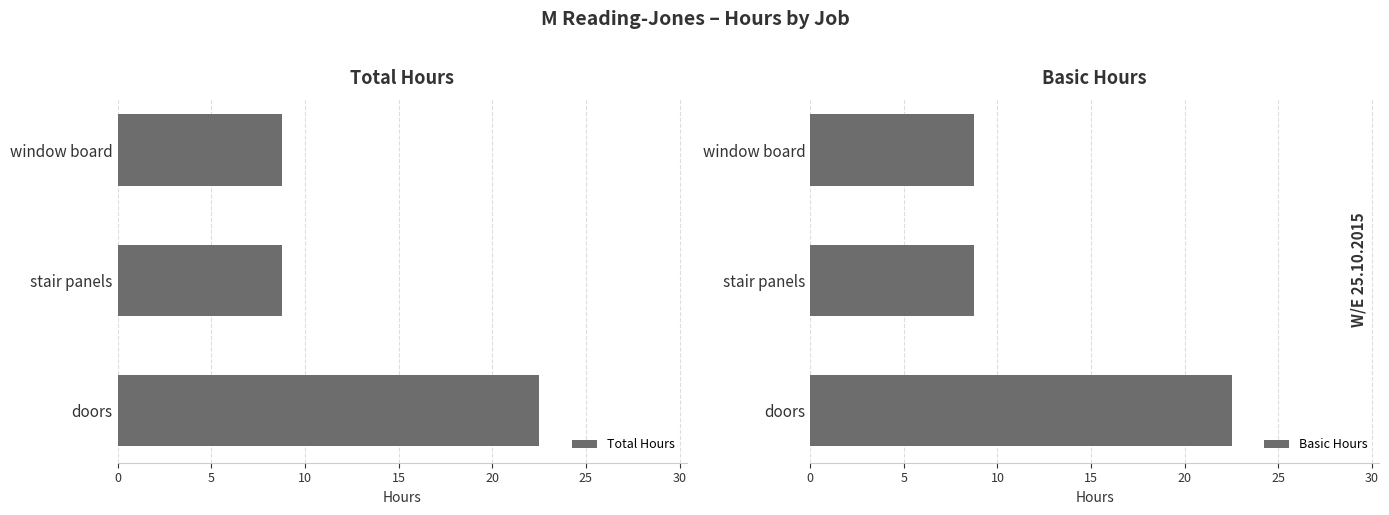

What is the value of the Basic Hours bar at the 2nd from the left?

8.8